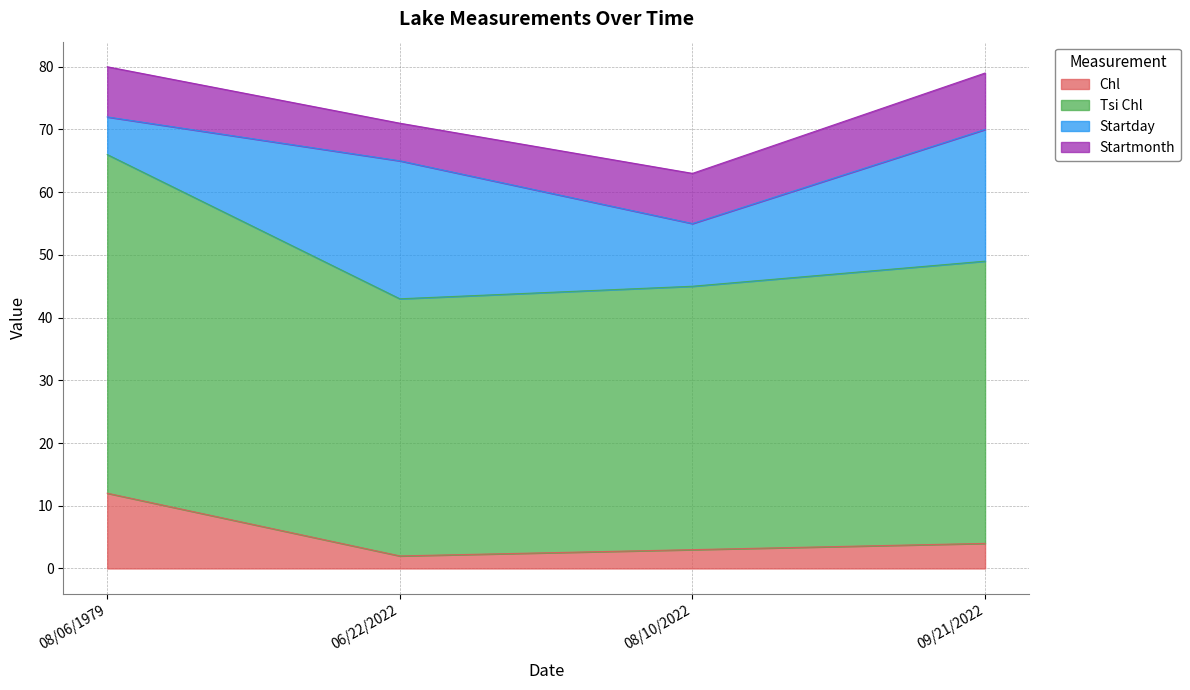

What is the label of the 1st point from the left?

08/06/1979